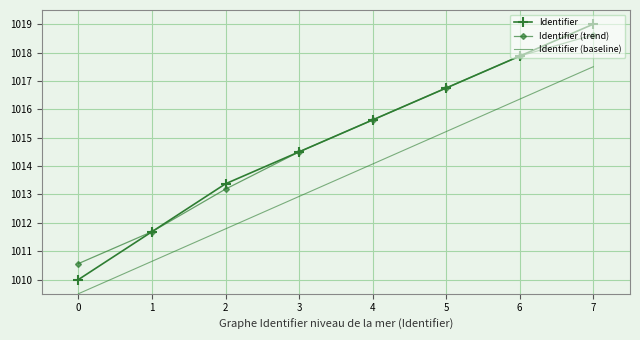

At which label is Identifier closest to 1014?

3